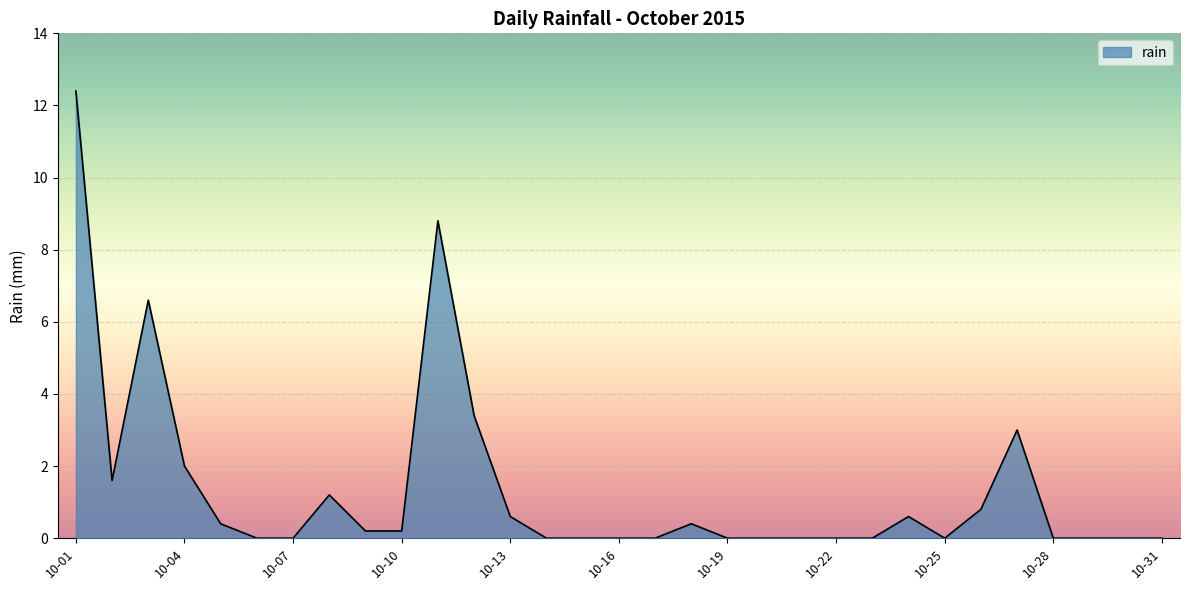

What is the maximum value shown in the chart?

12.4